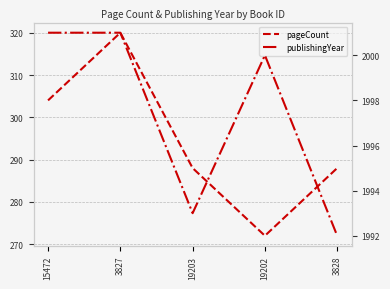

How many categories are shown in the chart?

5